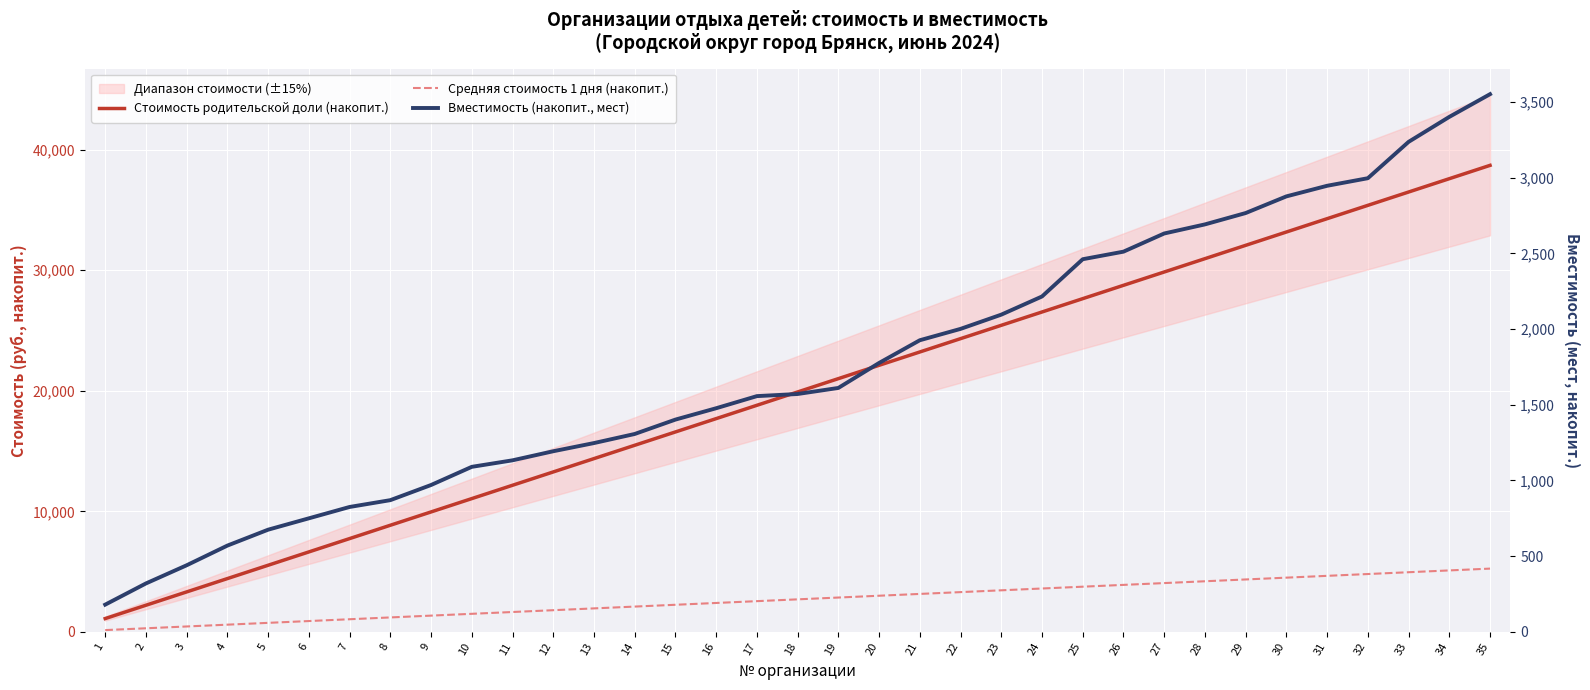

What value does the Вместимость (накопит., мест) series have at 5?

675.0